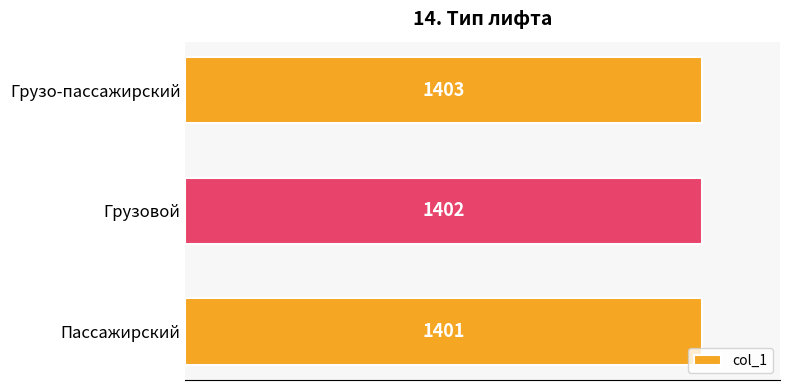

Where is the data nearest to the value 1402?

Грузовой